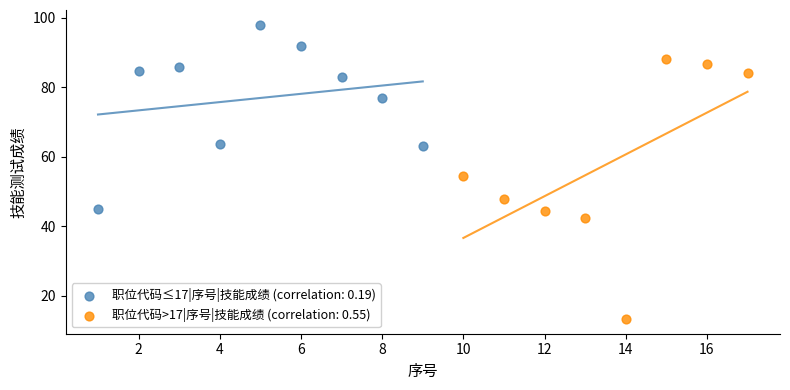

Which series contains the lowest Y value?

职位代码>17|序号|技能成绩 (correlation: 0.55)